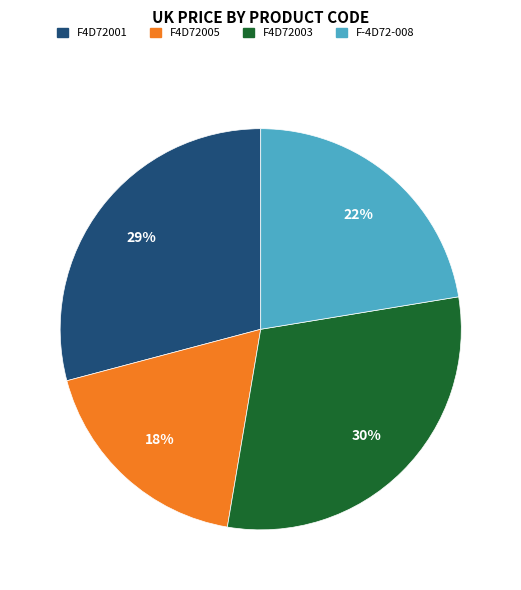

What percentage is the F-4D72-008 slice, to the nearest percent?

22%